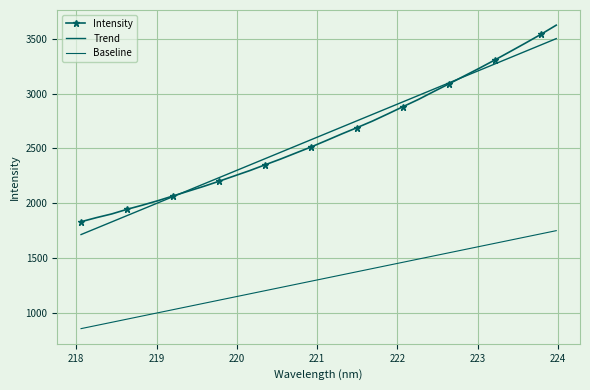

How many lines are shown in the chart?

3